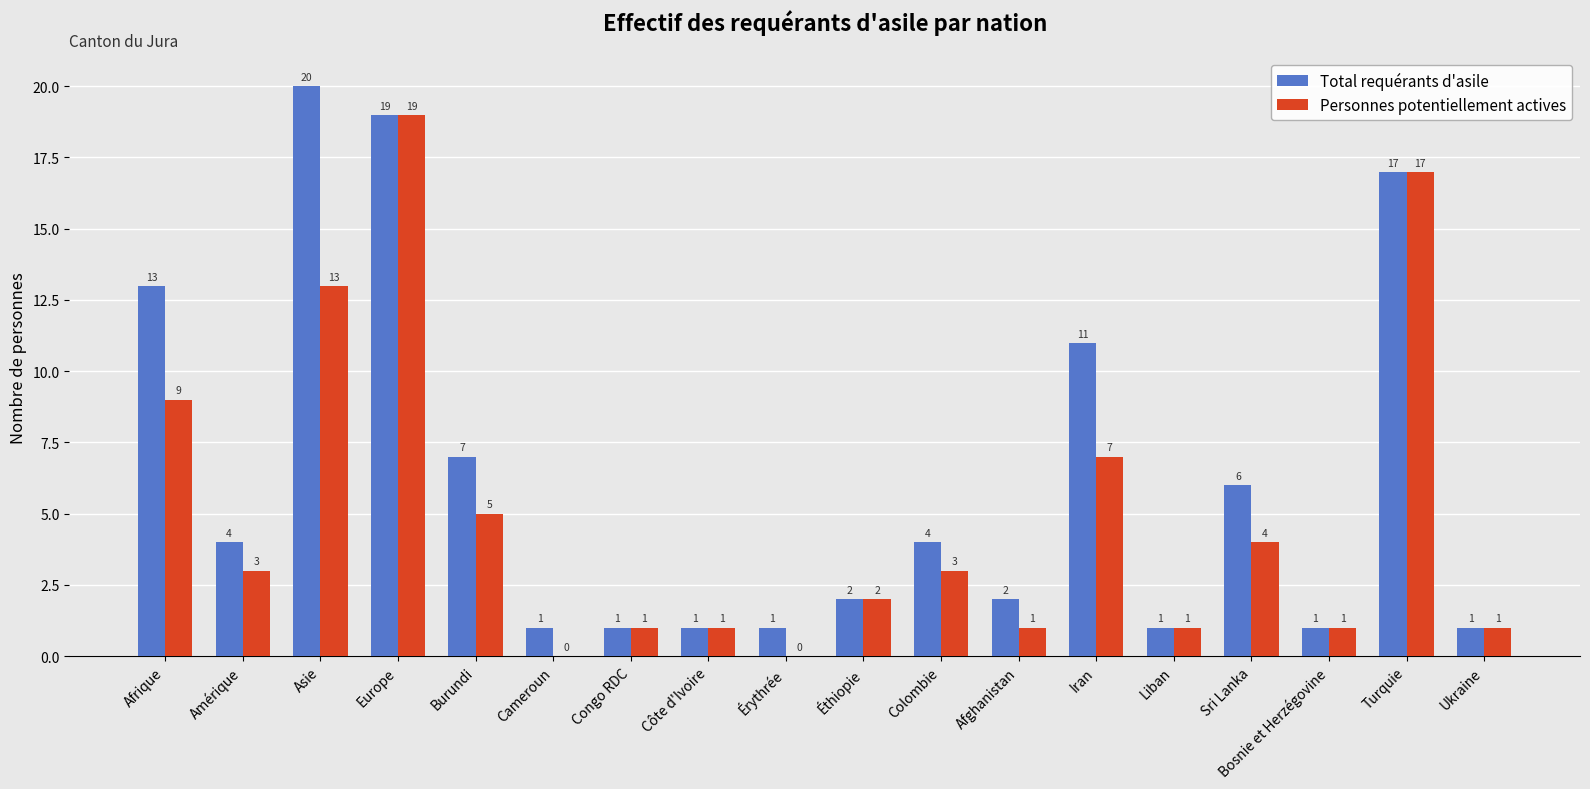

What is the total value across all series at Europe?

38